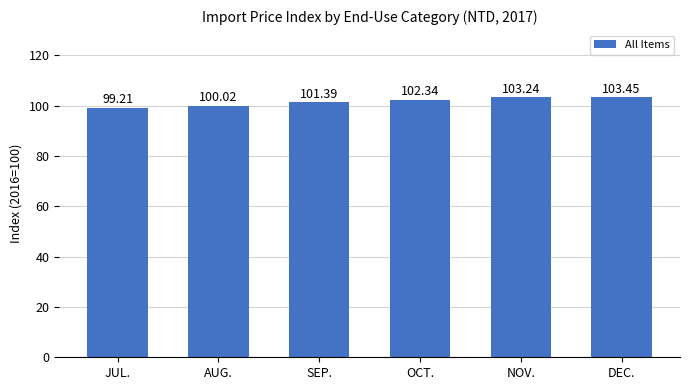

Reading right to left, what are all the values shown in this chart?

103.5	103.2	102.3	101.4	100.0	99.2